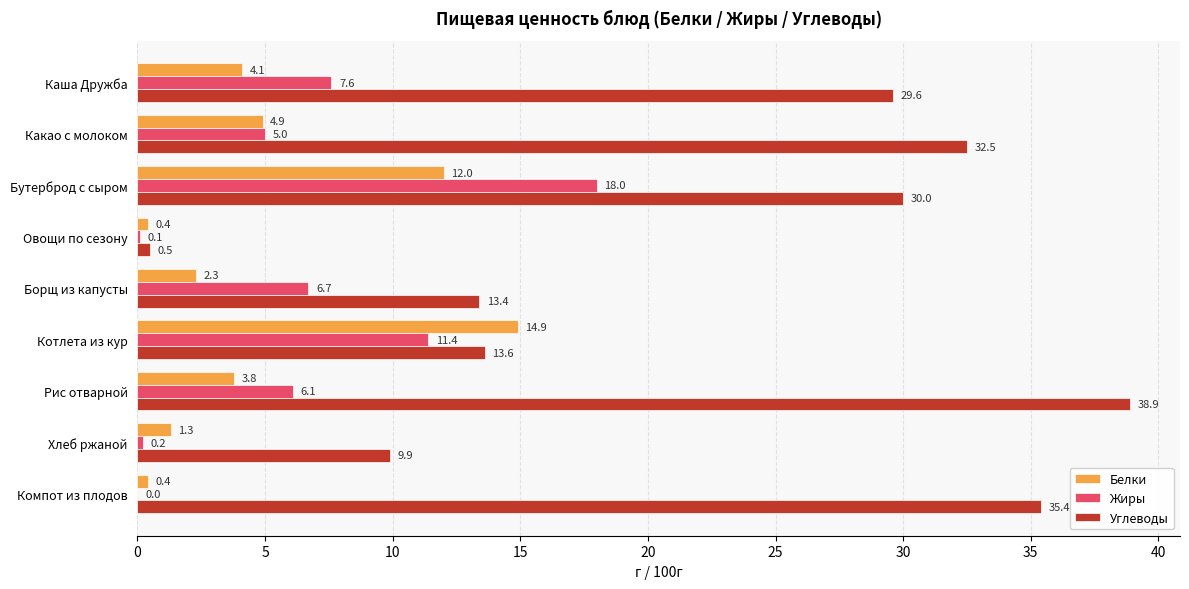

Where is Белки nearest to the value 7?

Какао с молоком